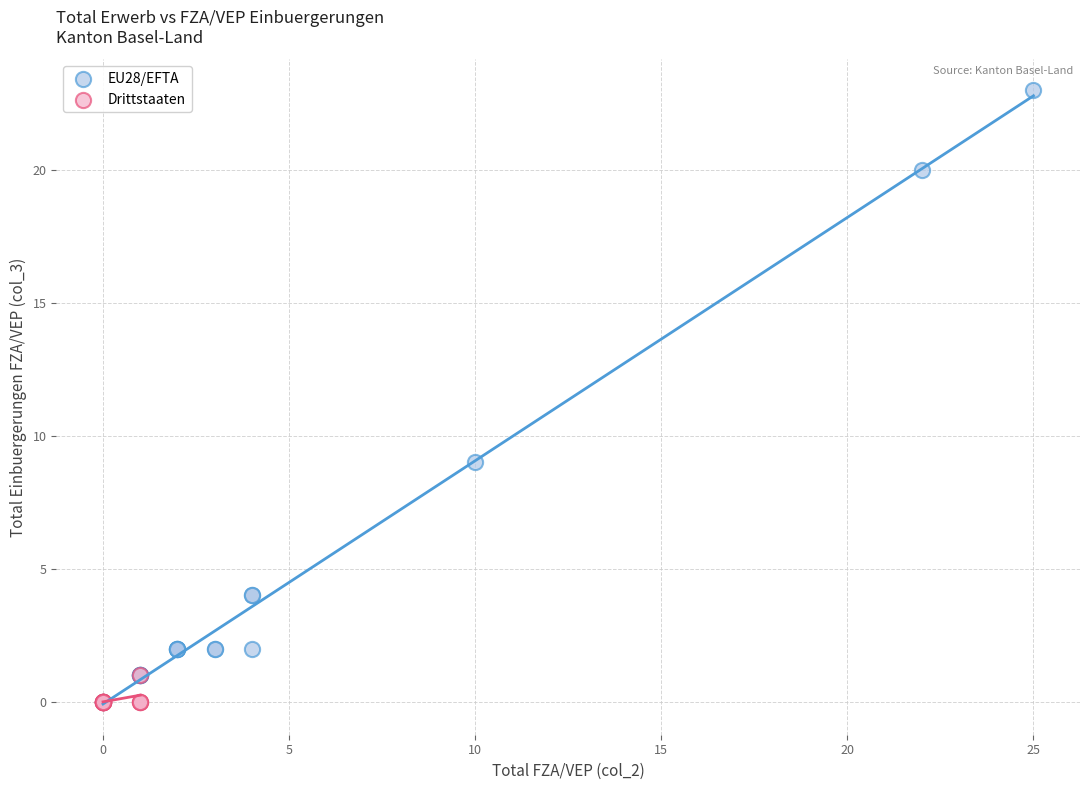

Which series has the largest Y range (max minus min)?

EU28/EFTA